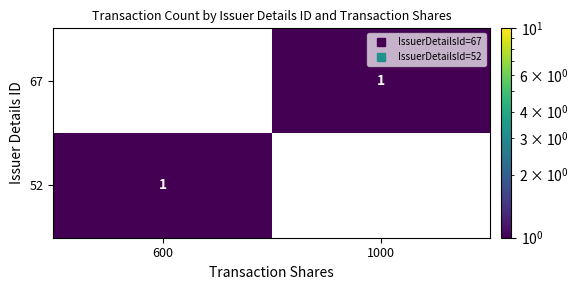

Reading left to right, transcribe all the data shown in this chart.

67: 0	1
52: 1	0